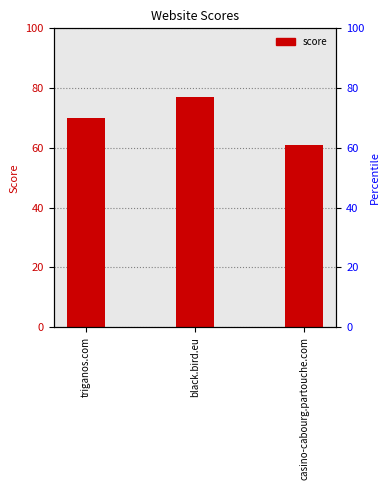

Reading right to left, extract all data points from this chart.

61	77	70